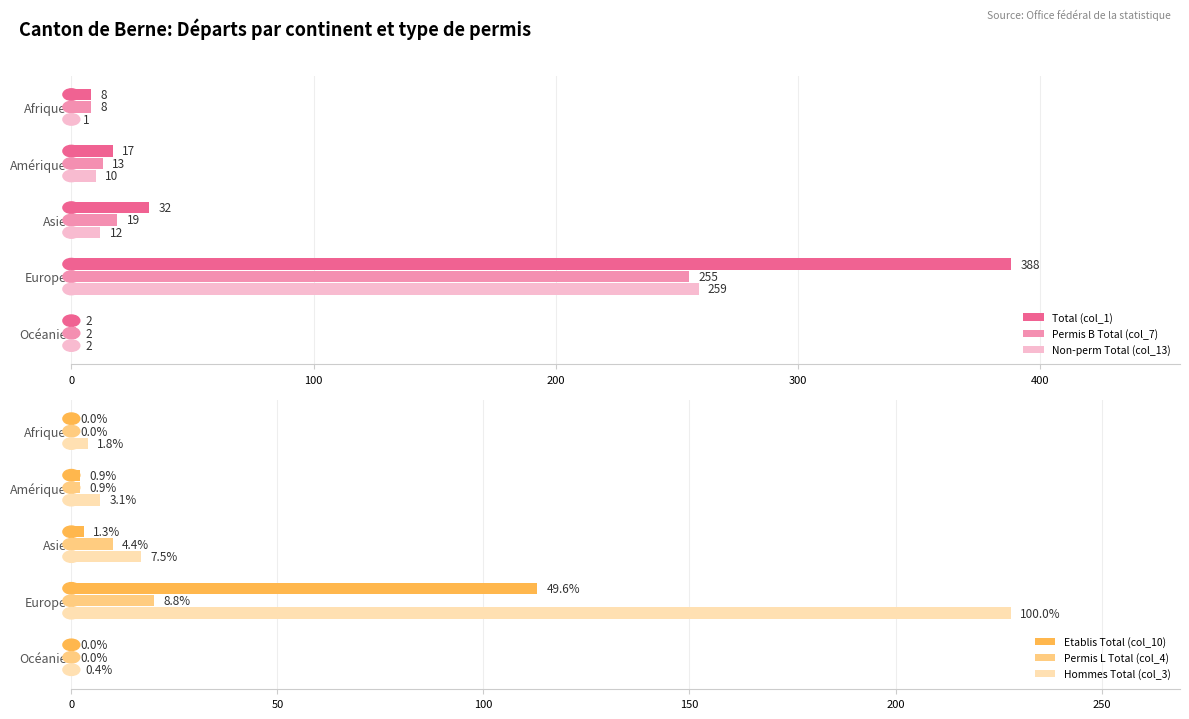

The Total (col_1) series shows 388 at Europe. True or false?

True